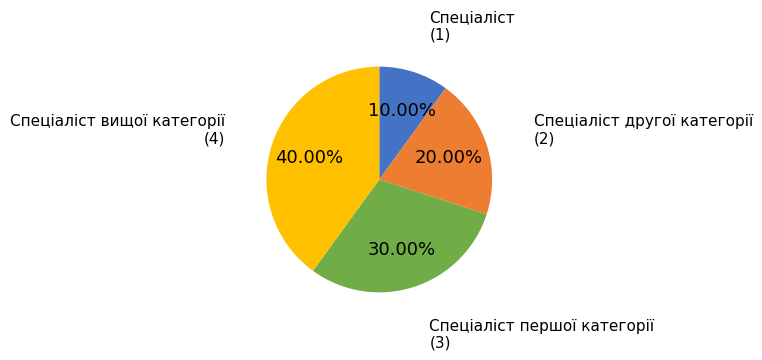

What is the ratio of the value at Спеціаліст другої категорії to the value at Спеціаліст?

2.0